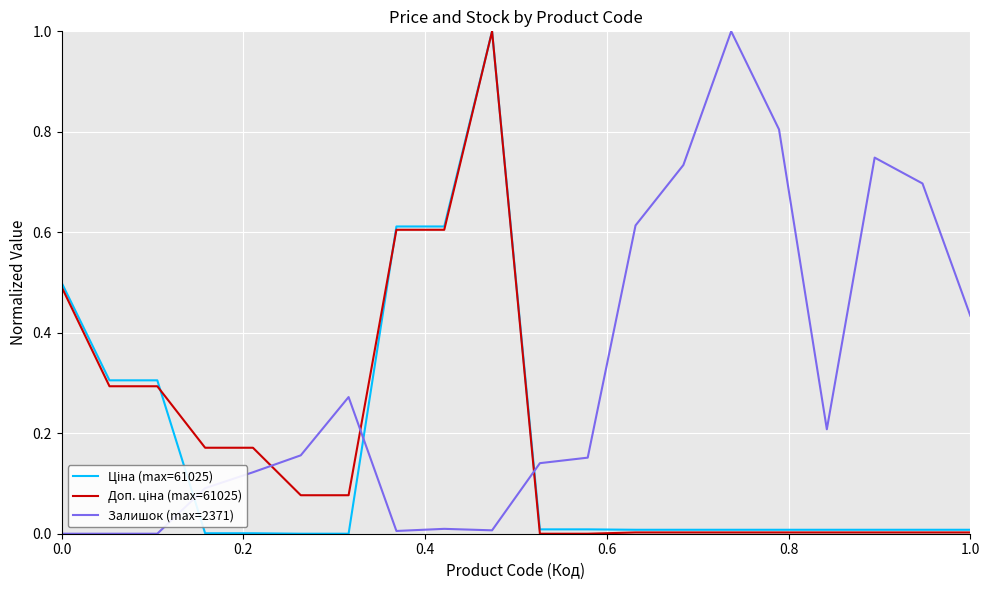

What is the maximum value shown in the chart?

1.0